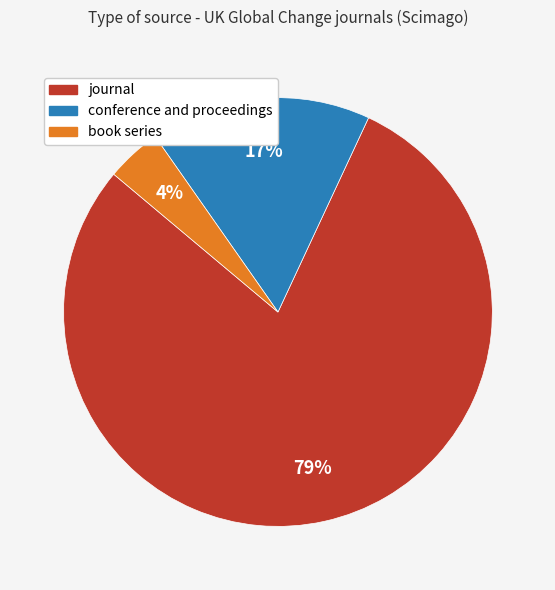

Which category has the smallest portion of the pie?

book series